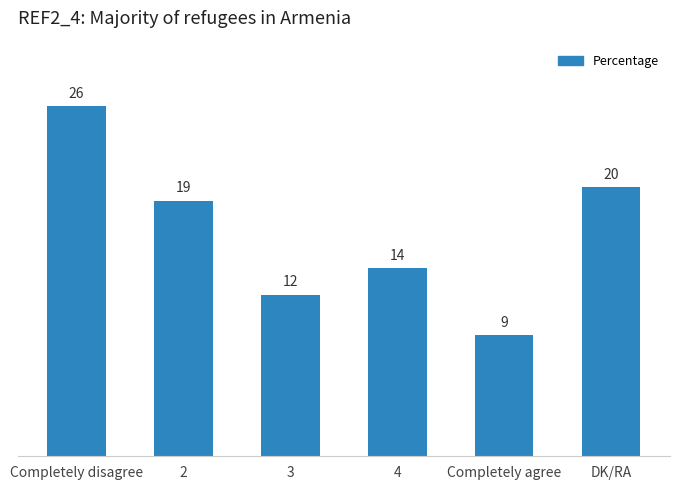

Which has a higher value, Completely agree or DK/RA?

DK/RA